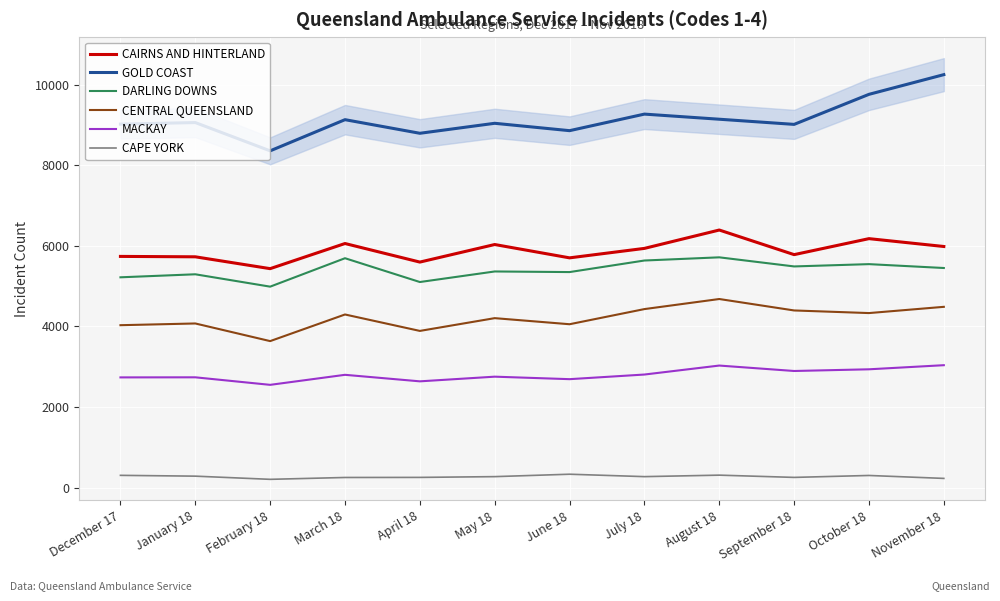

What is the label of the 2nd point from the left?

January 18